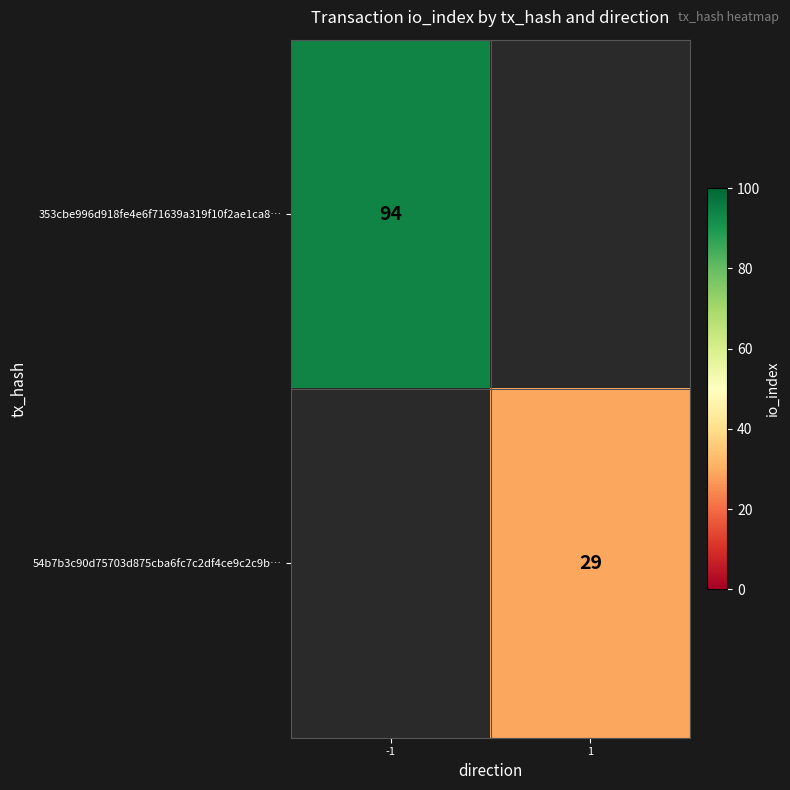

True or false: 54b7b3c90d75703d875cba6fc7c2df4ce9c2c9b… has a value of 51 at 1.

False